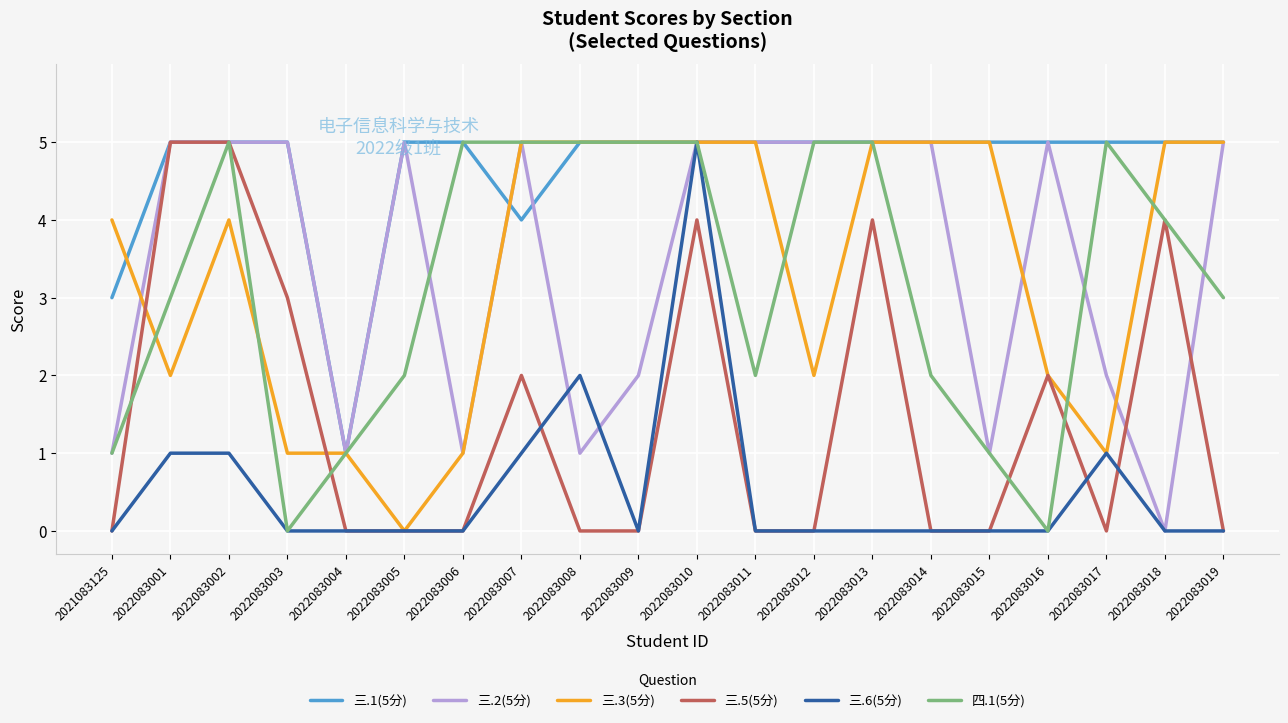

At how many categories does at least one series exceed 0?

20